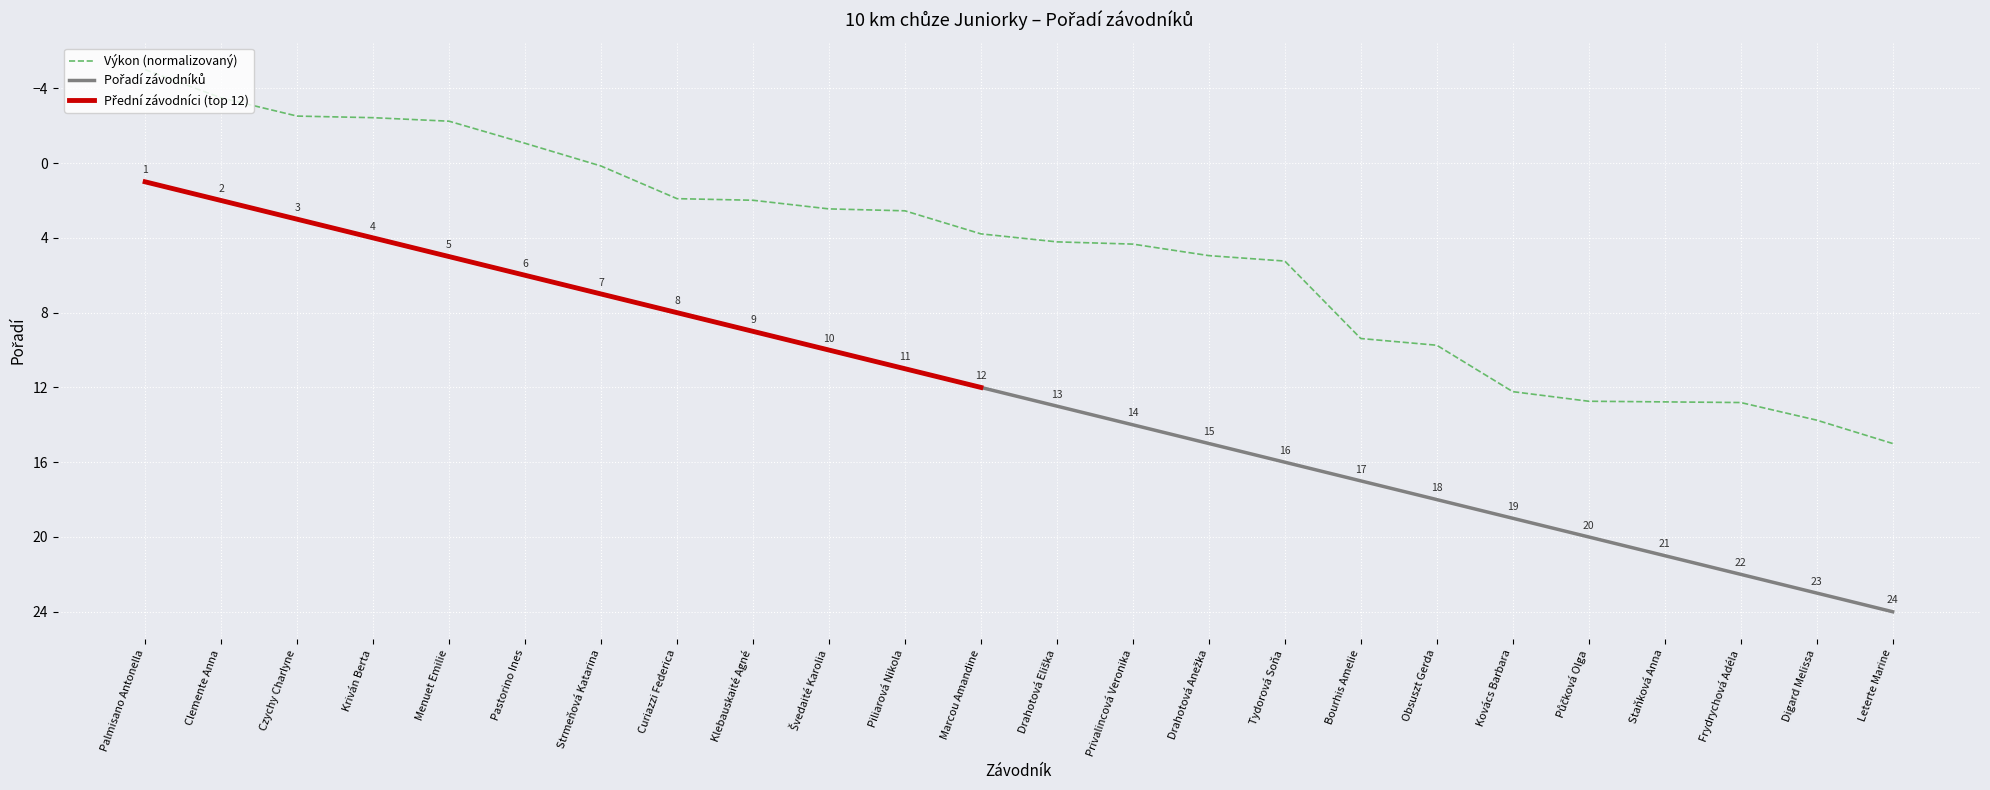

True or false: there are more than 0 points higher than both neighbors.

False